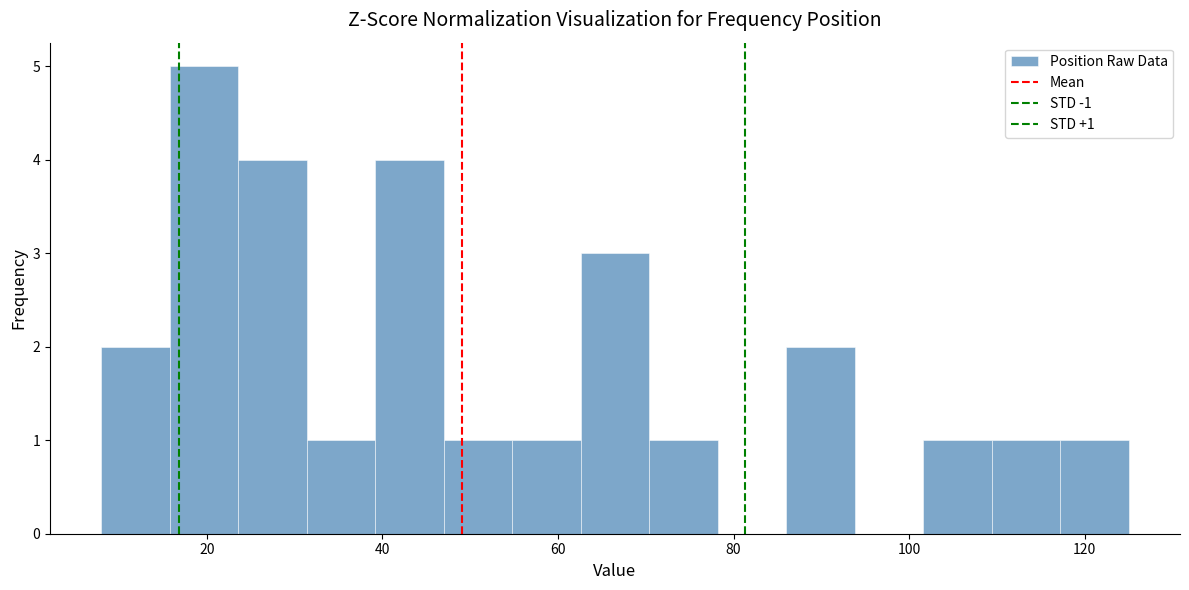

Read against the x-axis, roughly where is the centre of the tallest bar?

20